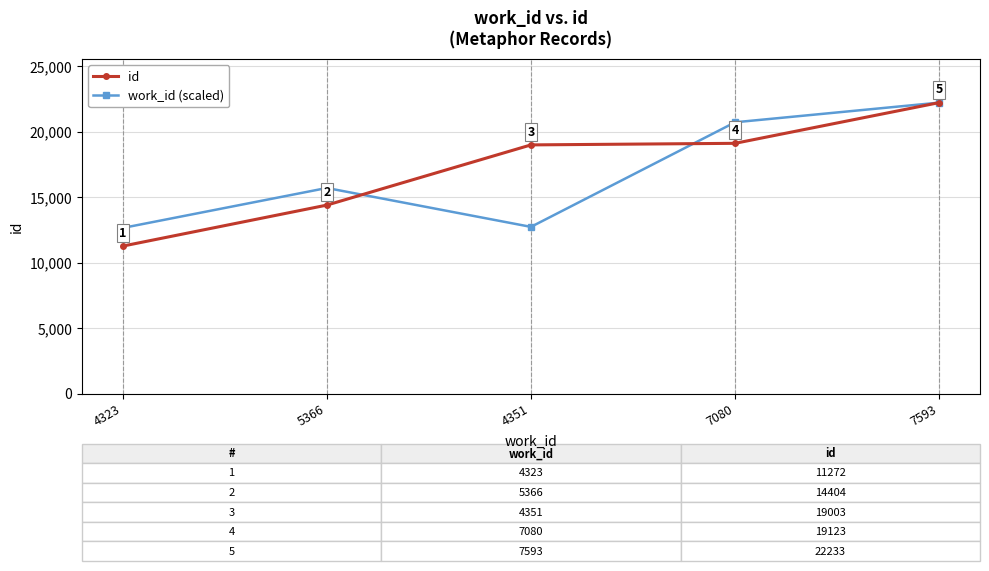

What is the total value across all series at 7080?

39853.9